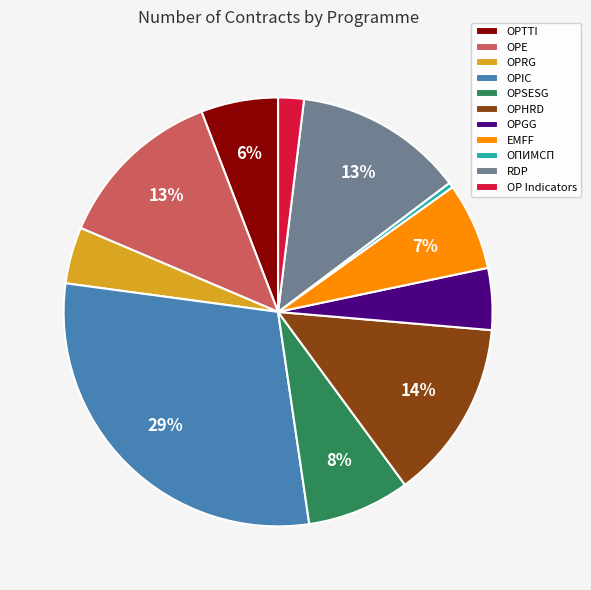

Is OP Indicators the majority of the pie?

No